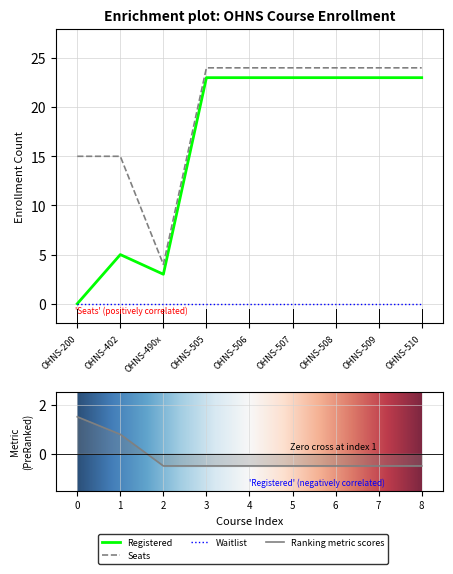

The Seats series shows 24 at OHNS-508. True or false?

True